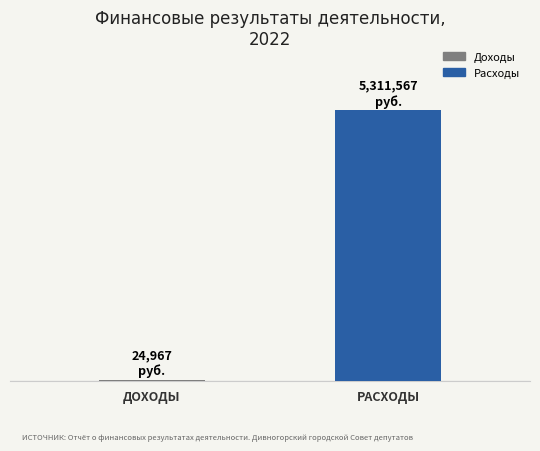

Are the bars grouped side by side (vs. stacked)?

Yes